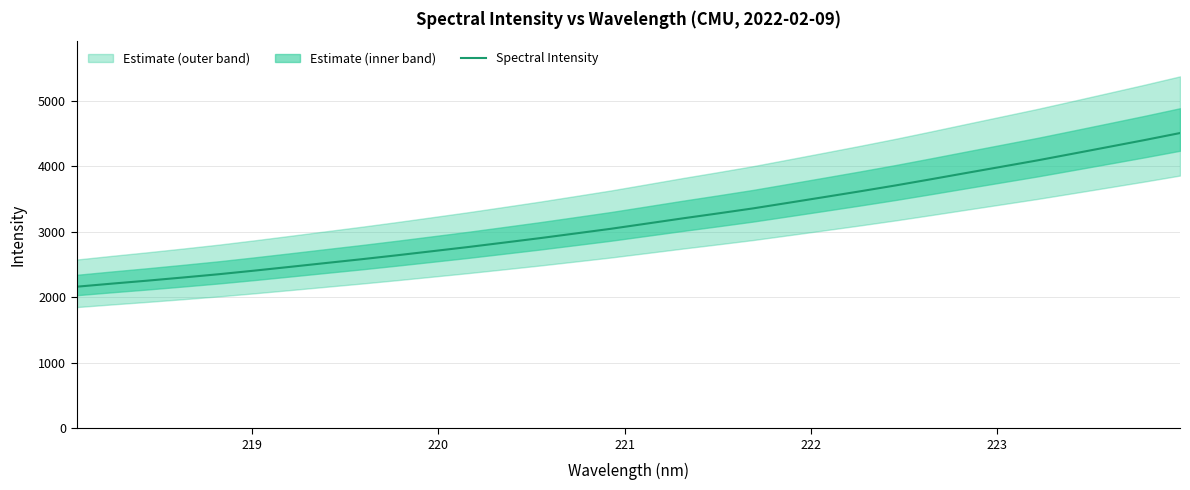

Reading left to right, list all the values displayed in this chart.

2159.2	2206.7	2252.4	2300.5	2350.4	2405.3	2462.6	2520.9	2578.7	2639.2	2702.0	2765.3	2832.2	2899.7	2971.1	3043.1	3121.6	3200.5	3276.6	3354.6	3440.6	3527.0	3614.3	3704.3	3799.0	3895.6	3991.5	4087.7	4189.9	4292.8	4396.4	4503.7